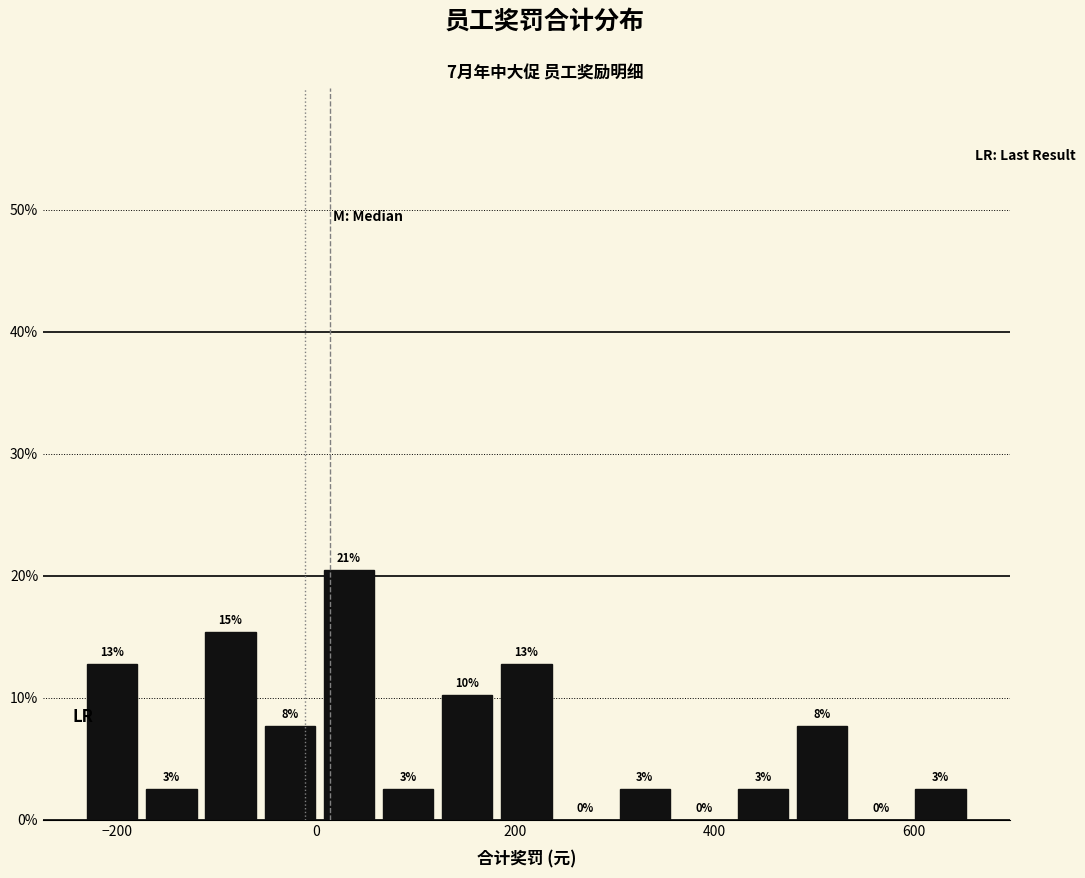

Read against the x-axis, roughly where is the centre of the tallest bar?

40